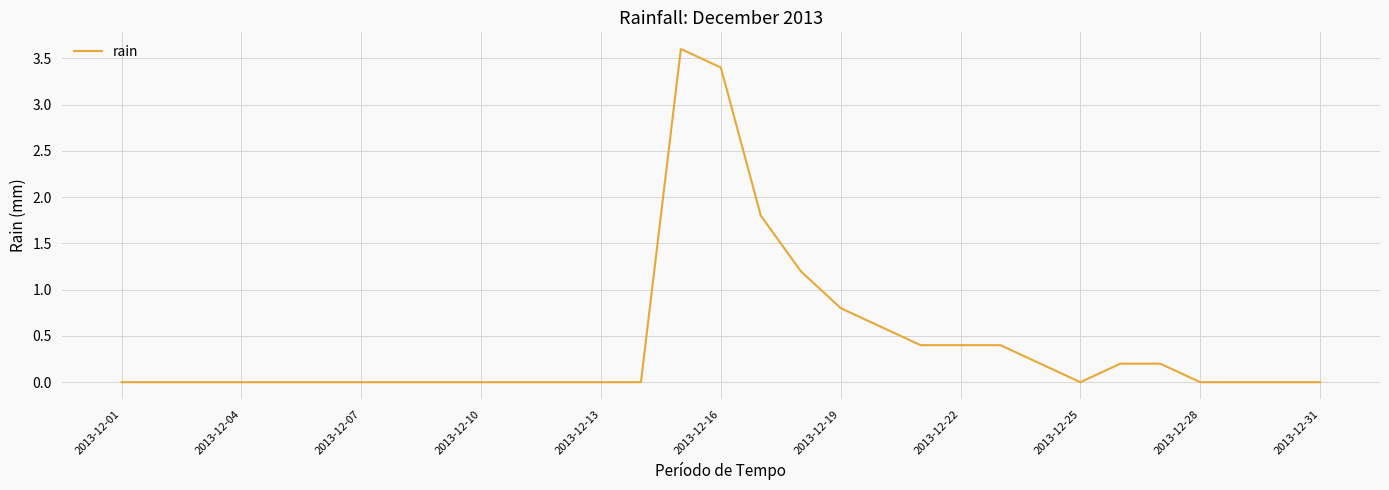

What is the maximum value shown in the chart?

3.6